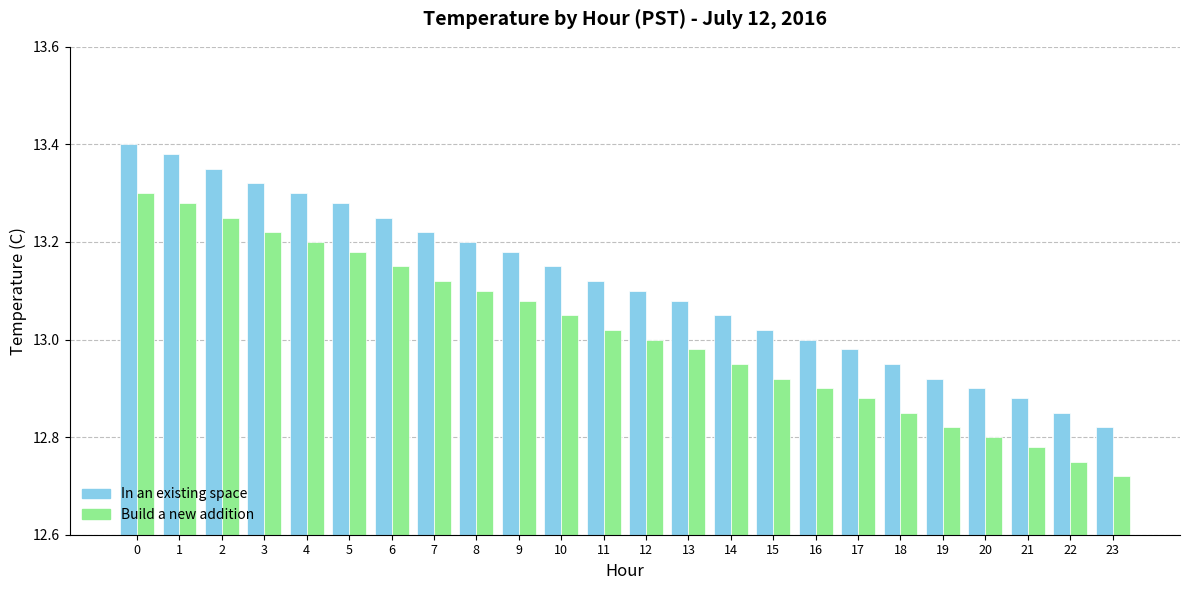

How many bars are there in total?

48